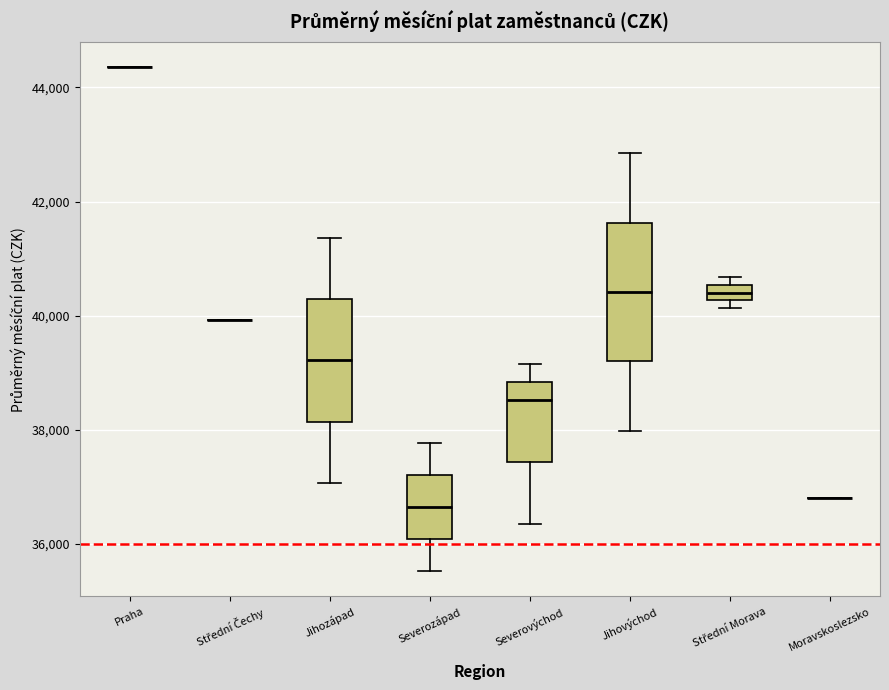

Comparing the boxes themselves (not the whiskers), which one is the tallest?

Jihovýchod